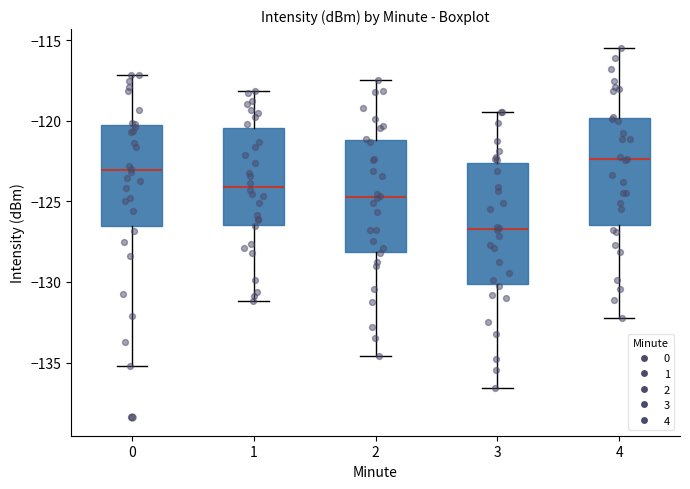

Comparing the boxes themselves (not the whiskers), which one is the tallest?

3